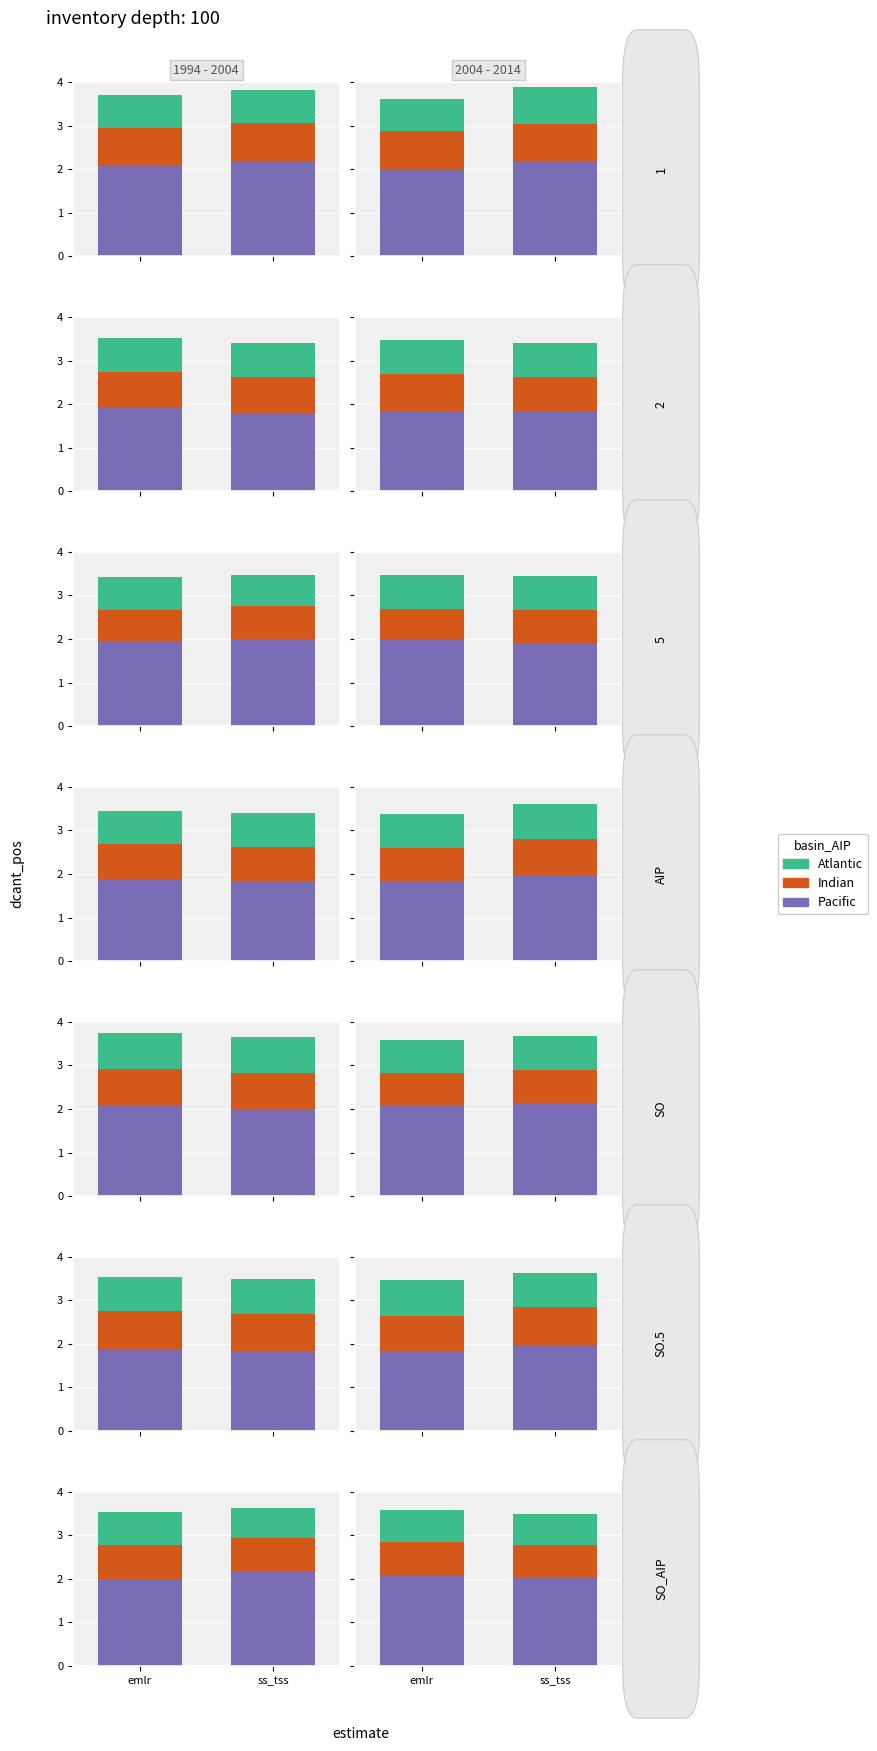

What is the value of the Atlantic bar at the 2nd from the left?

0.7